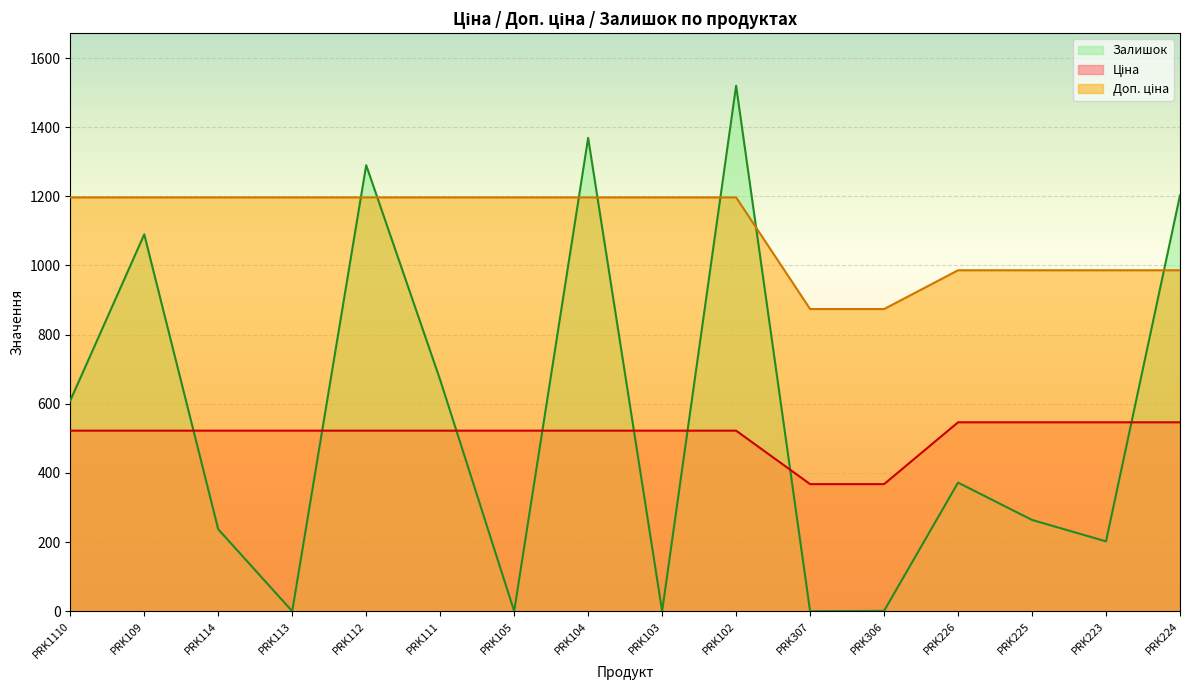

Is the value of Ціна at PRK102 greater than the value of Залишок at PRK306?

Yes